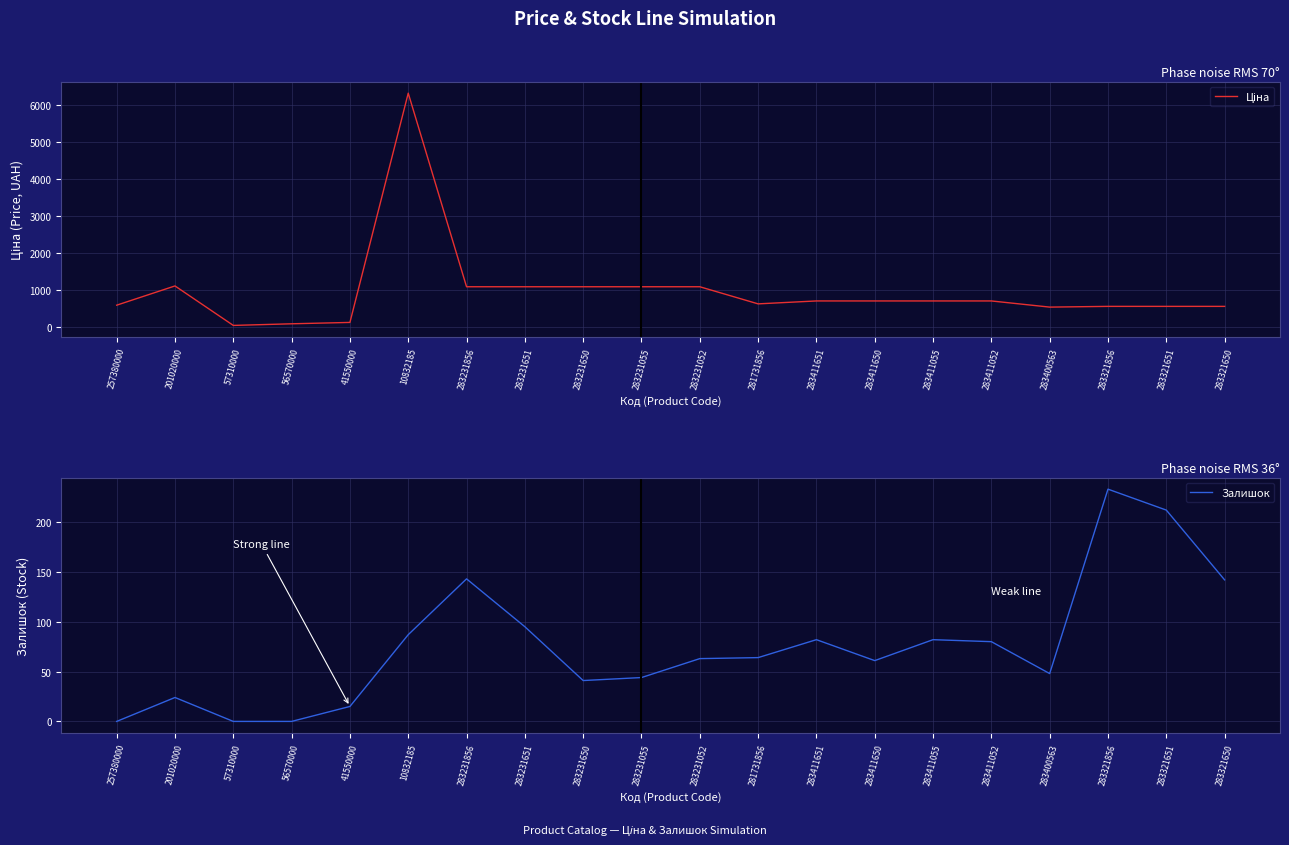

Reading left to right, extract all data points from this chart.

Ціна: 595.0	1115.5	47.8	91.9	128.8	6328.7	1093.5	1093.5	1093.5	1093.5	1093.5	630.7	709.7	709.7	709.7	709.7	543.1	562.8	562.8	562.8
Залишок: 0.0	24.0	0.0	0.0	15.0	87.0	143.0	95.0	41.0	44.0	63.0	64.0	82.0	61.0	82.0	80.0	48.0	233.0	212.0	142.0